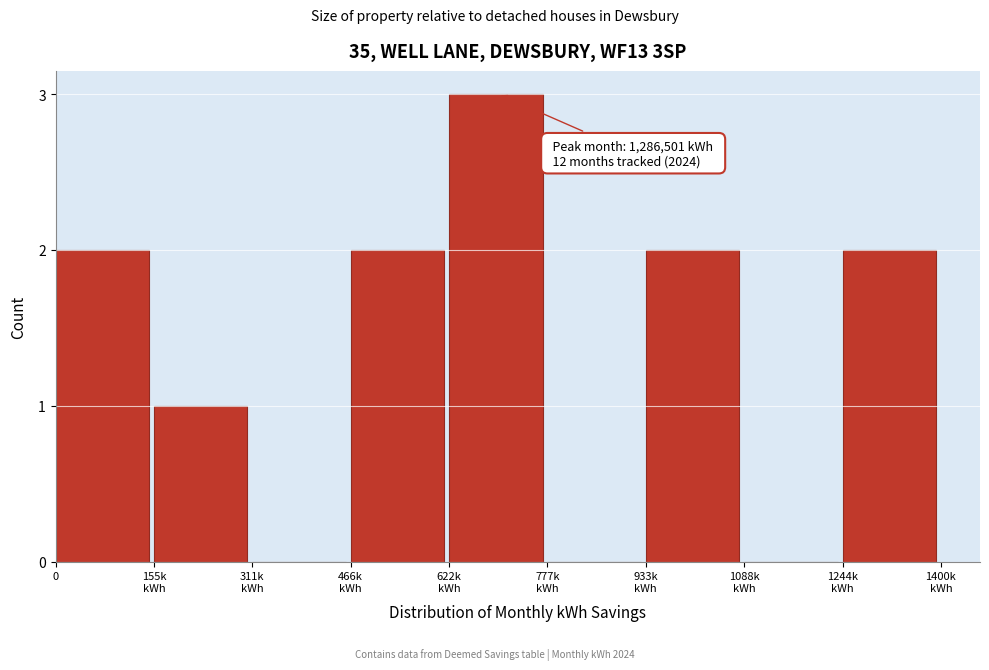

What is the sum of all values?

12